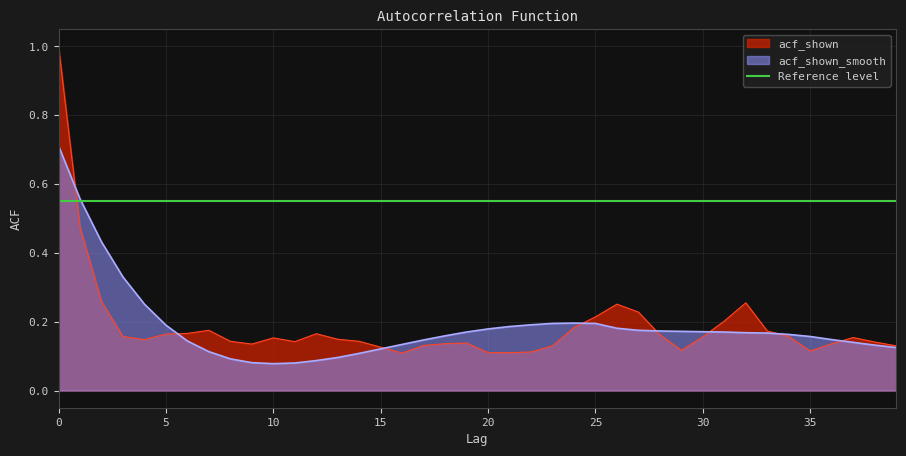

What is the lowest value of the acf_shown series?

0.1